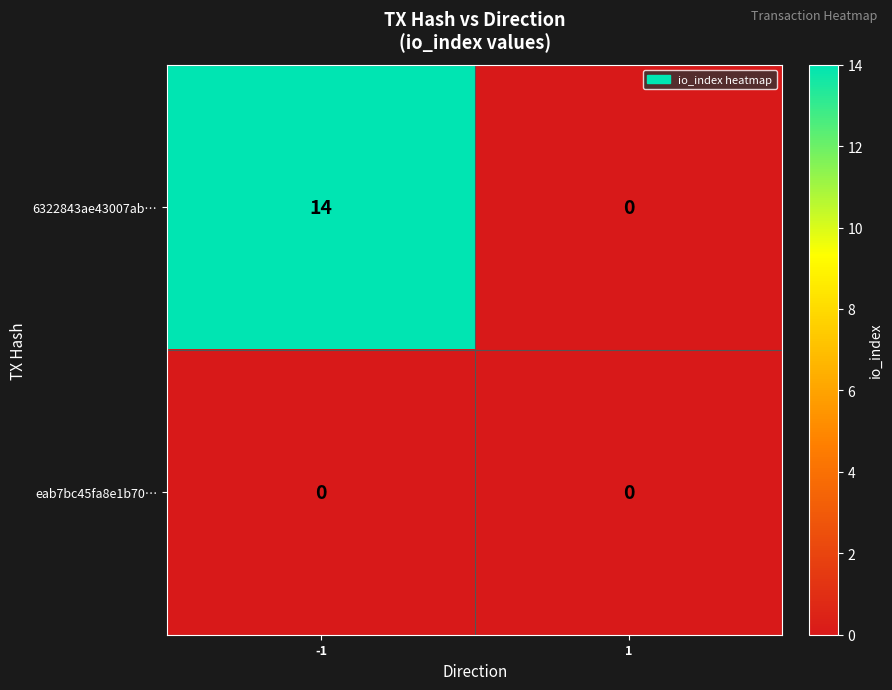

List the labels in order of 6322843ae43007ab… value, smallest first.

1, -1